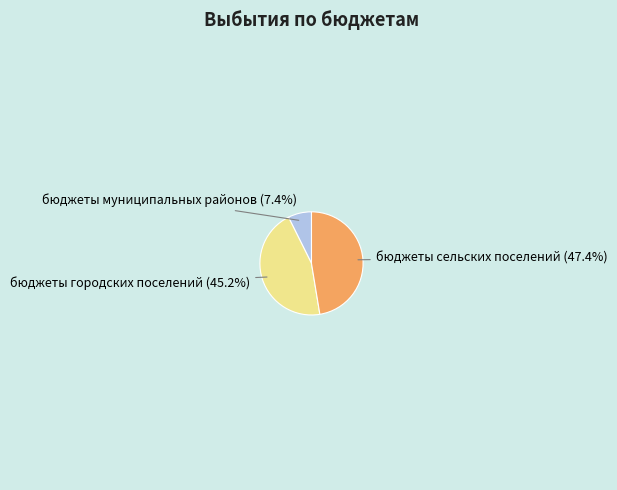

Is there any slice that represents more than half of the pie?

No